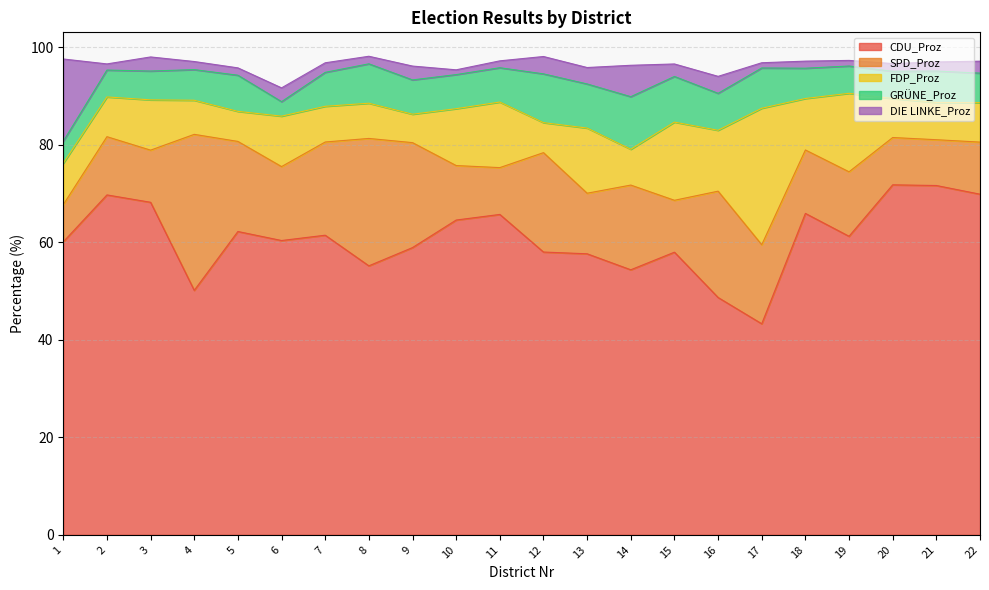

True or false: SPD_Proz and CDU_Proz cross at least once.

False